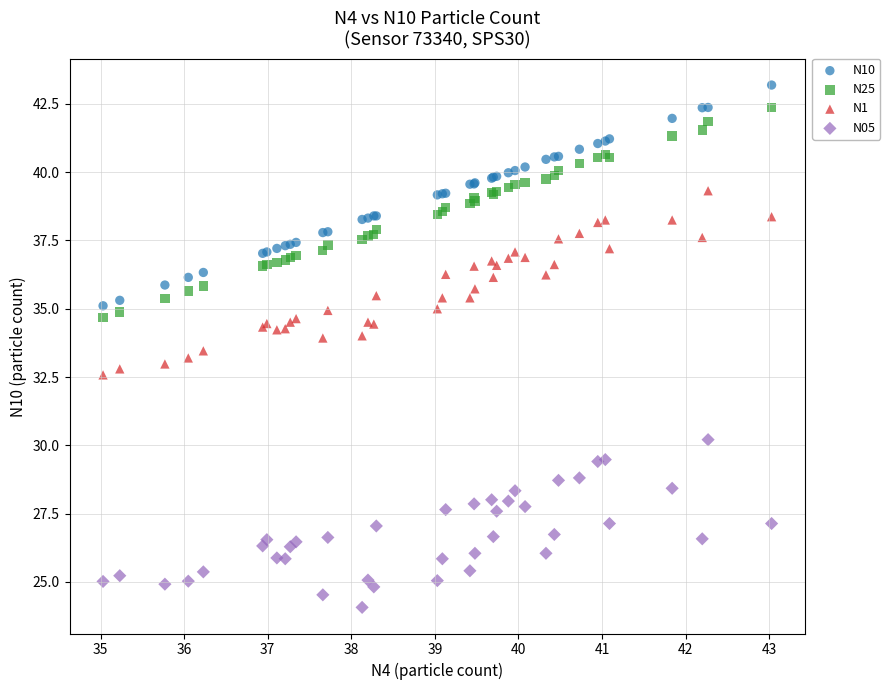

Which series has the widest spread of Y values?

N10